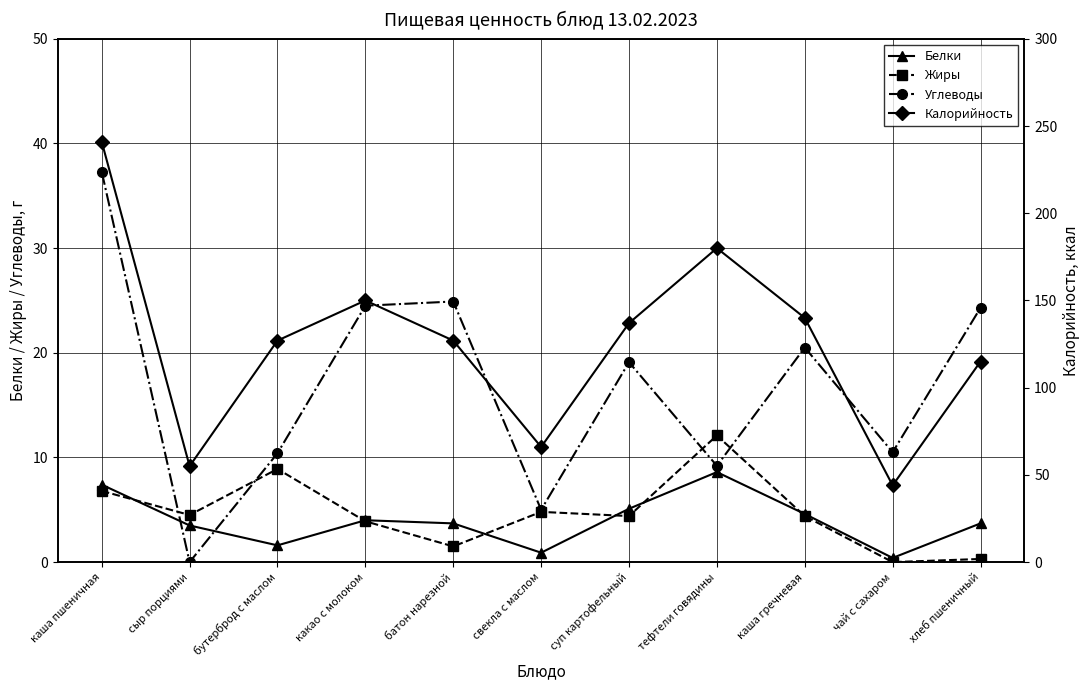

True or false: Углеводы and Калорийность cross at least once.

False